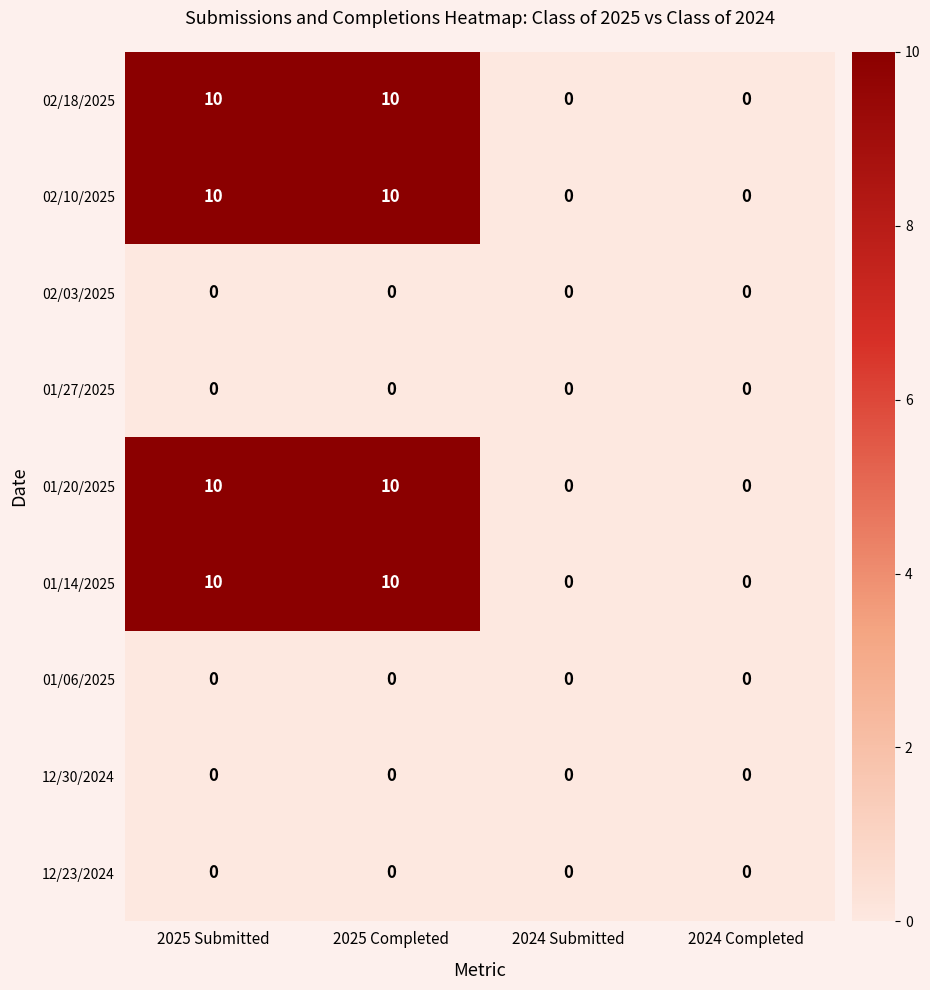

What is the greatest value displayed?

10